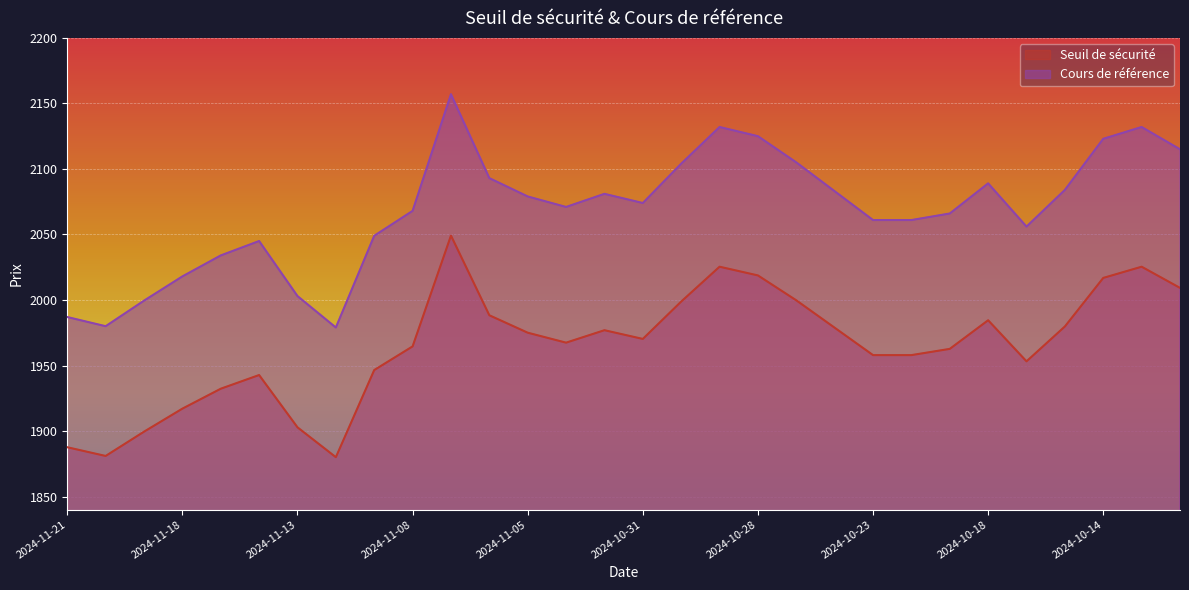

The Seuil de sécurité series shows 1000.3 at 2024-11-21. True or false?

False